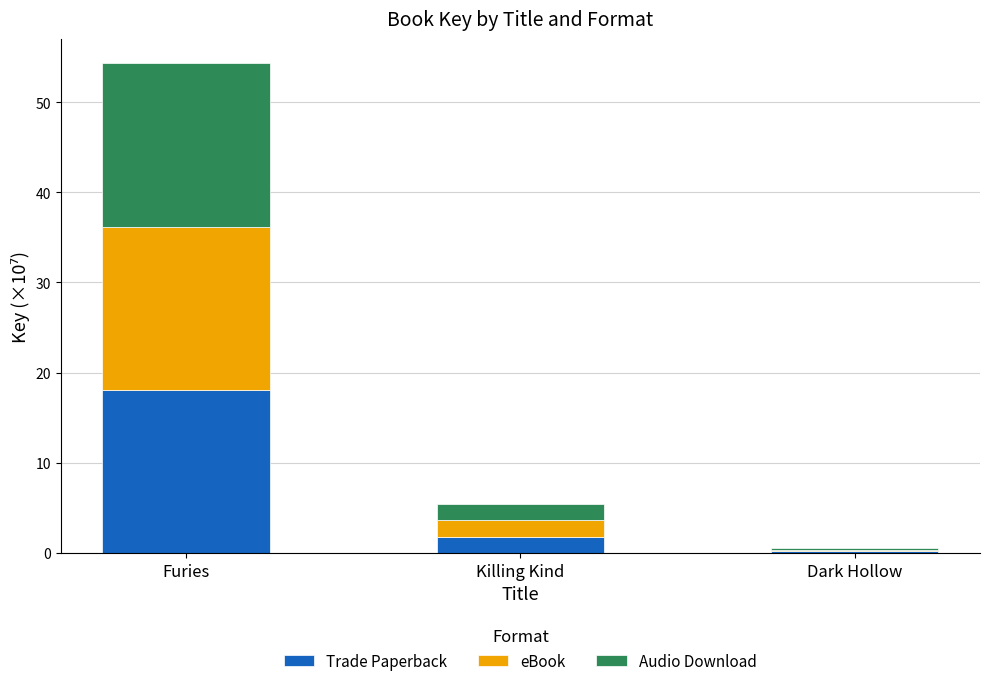

What is the sum of all Trade Paperback values?

20.1